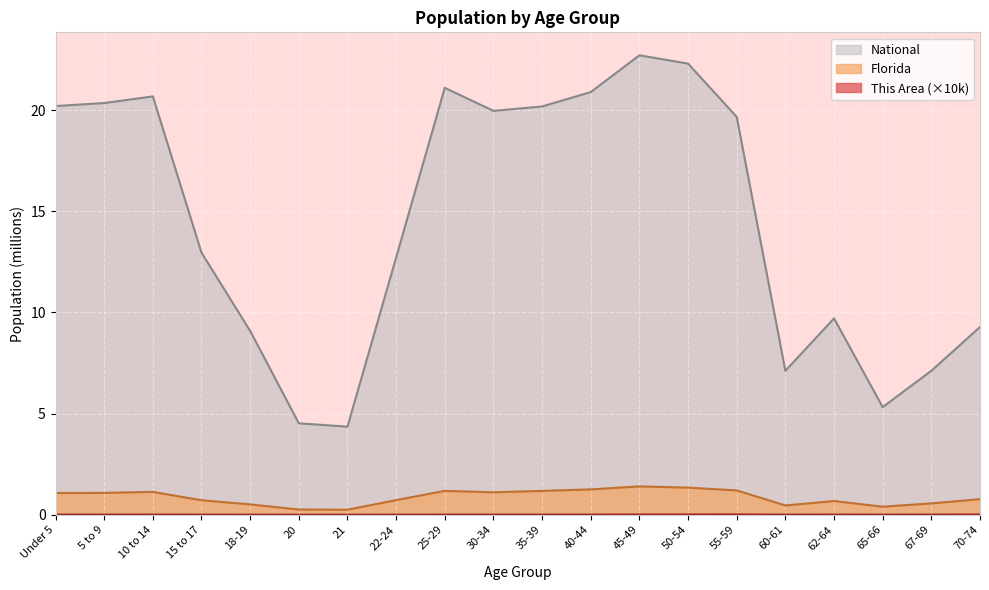

At which category does the chart reach its minimum across all series?

20